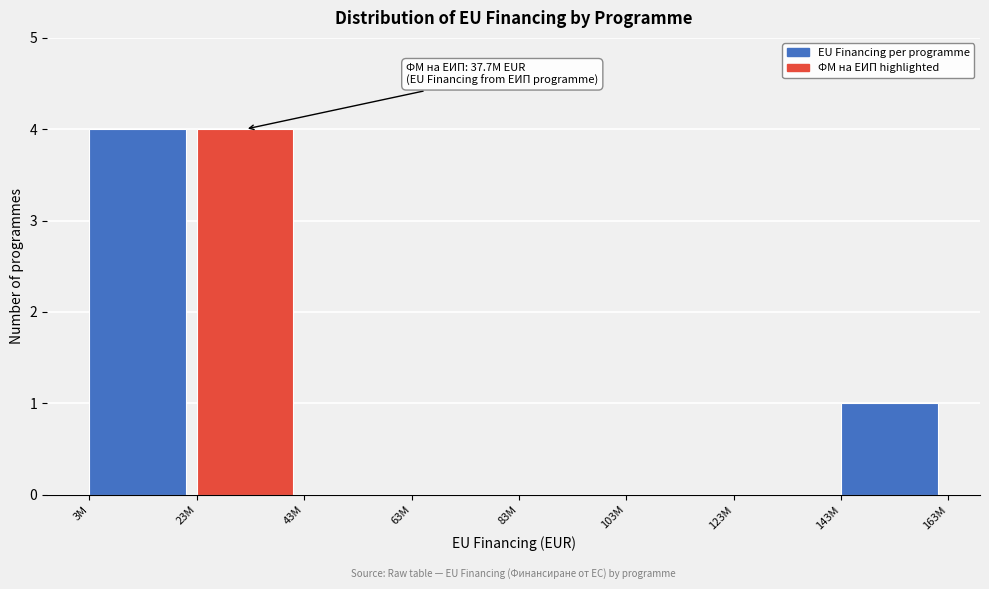

Reading left to right, extract all data points from this chart.

3M=4	23M=4	43M=0	63M=0	83M=0	103M=0	123M=0	143M=1